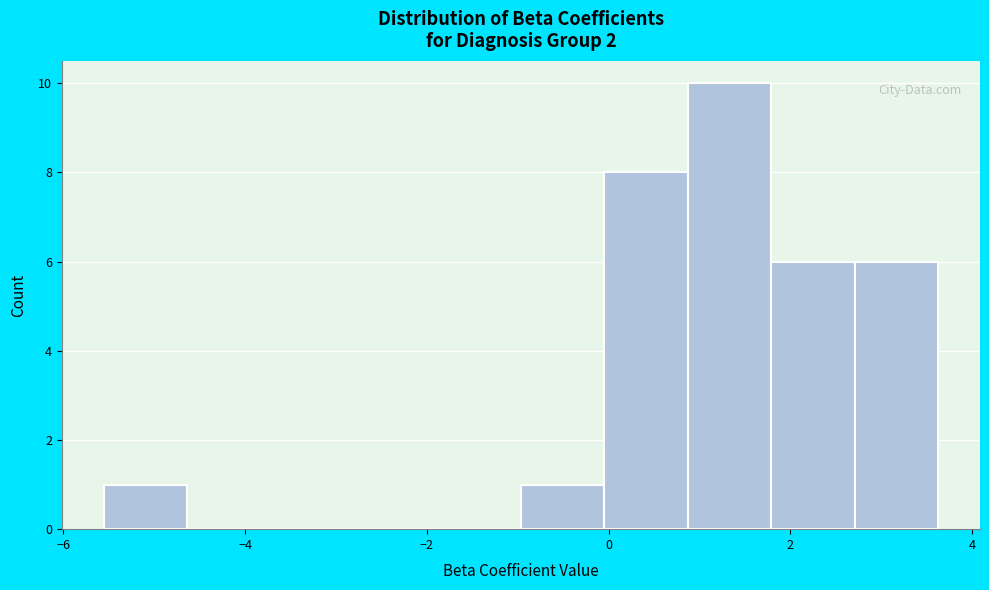

Which range on the x-axis has the tallest bar?

0.8 to 1.8